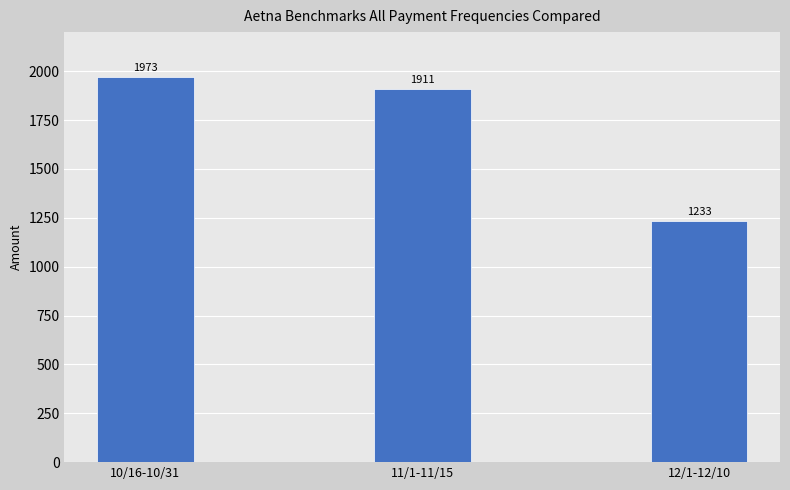

What is the label of the 3rd bar from the right?

10/16-10/31